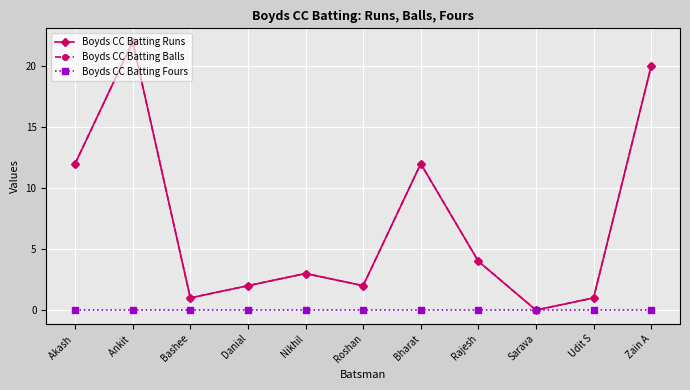

What is the total value across all series at Nikhil?

6